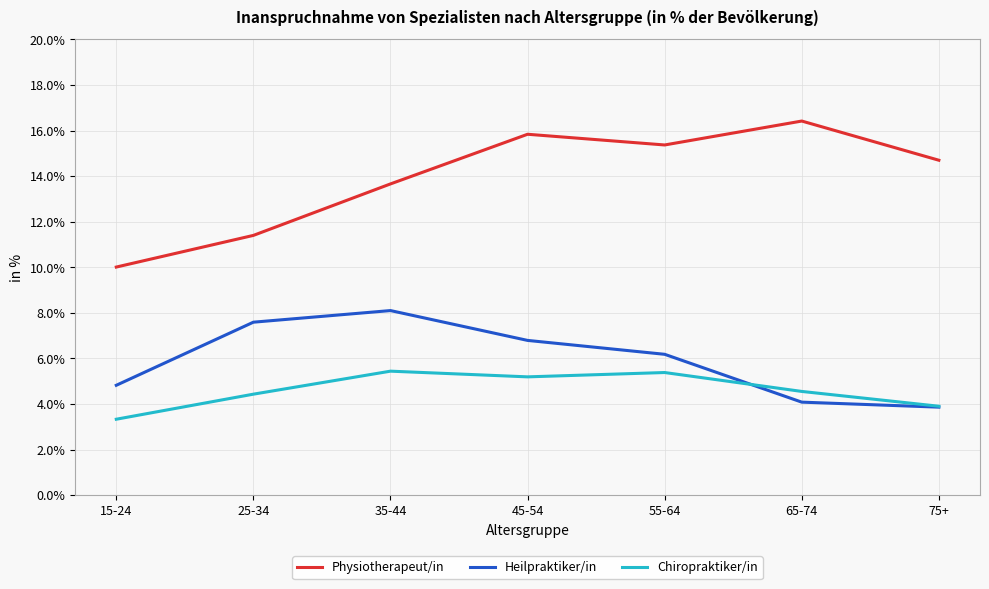

Count the number of categories in the chart.

7